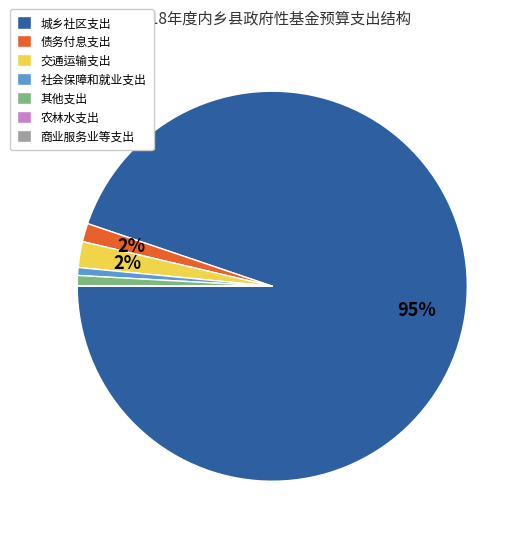

Is there any slice that represents more than half of the pie?

Yes